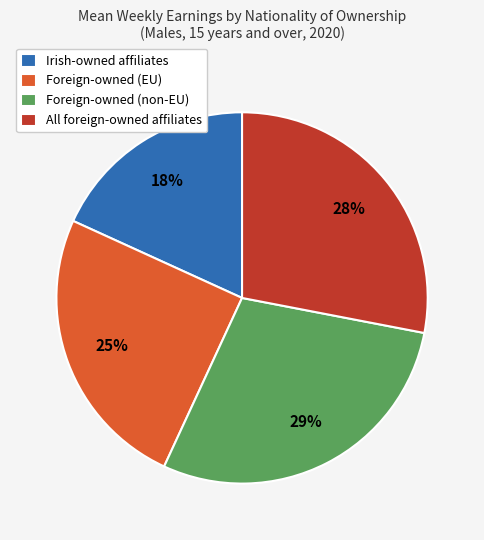

Count the number of slices in the pie.

4